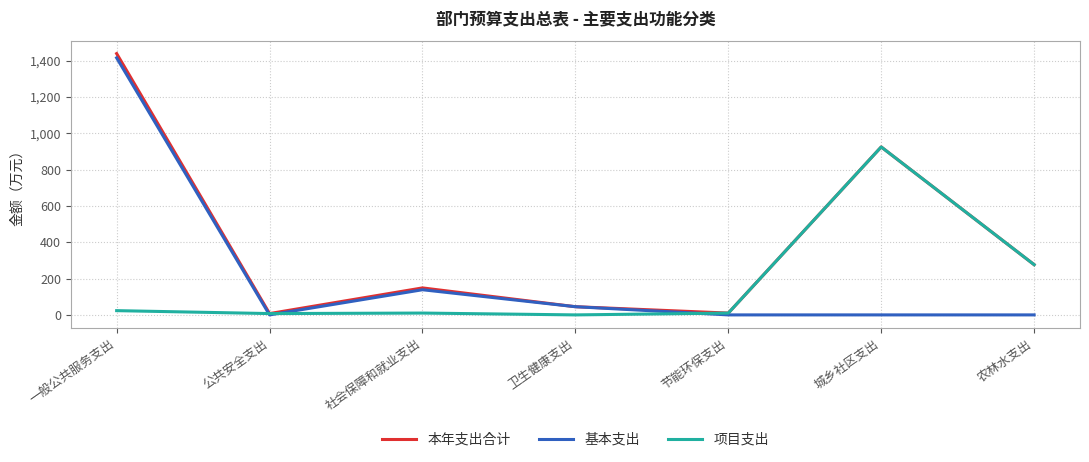

At which category is the sum across all series the highest?

一般公共服务支出